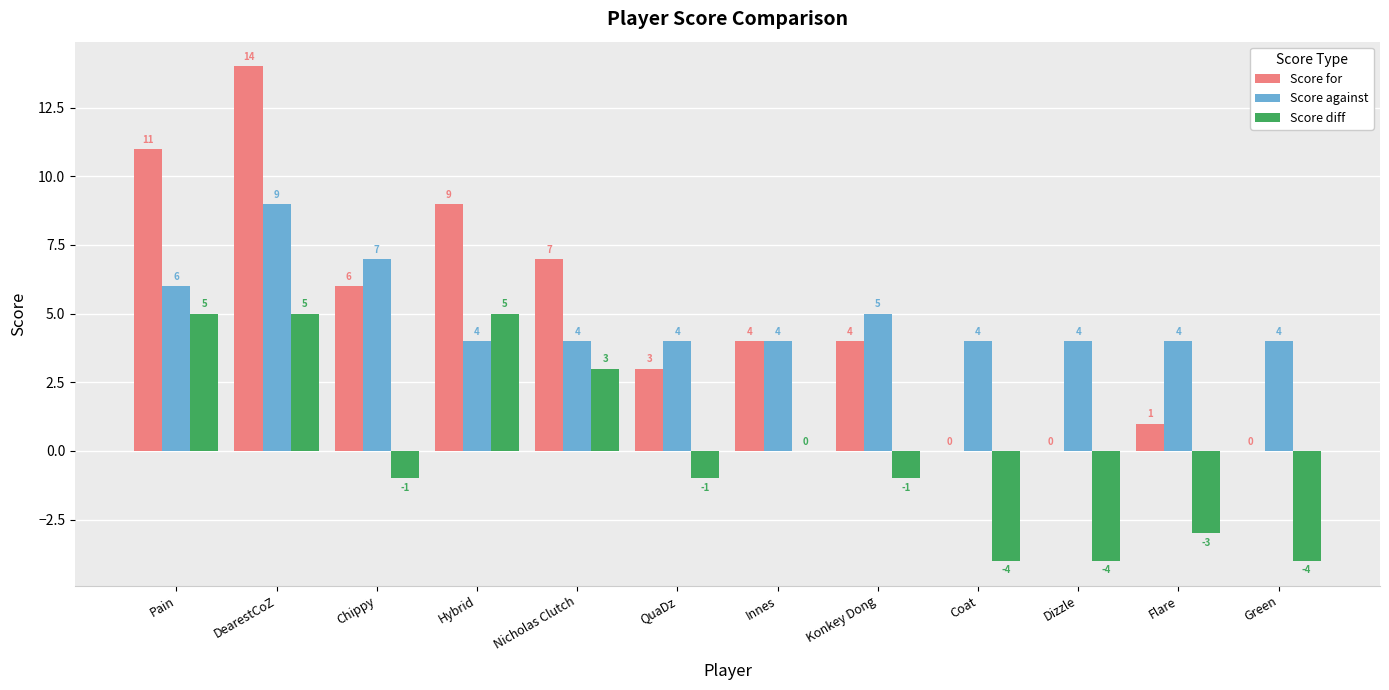

Reading left to right, transcribe all the data shown in this chart.

Score for: 11	14	6	9	7	3	4	4	0	0	1	0
Score against: 6	9	7	4	4	4	4	5	4	4	4	4
Score diff: 5	5	-1	5	3	-1	0	-1	-4	-4	-3	-4